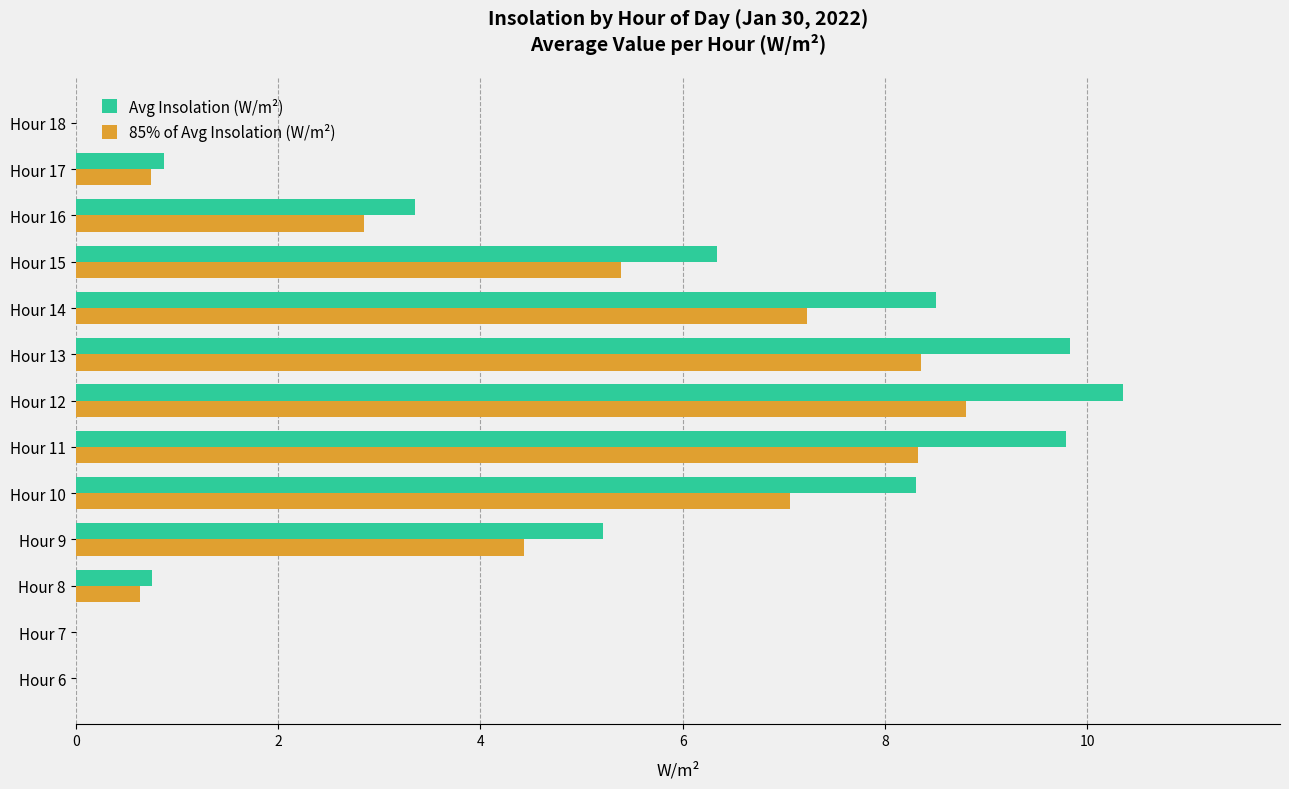

What is the highest value of the 85% of Avg Insolation (W/m²) series?

8.8